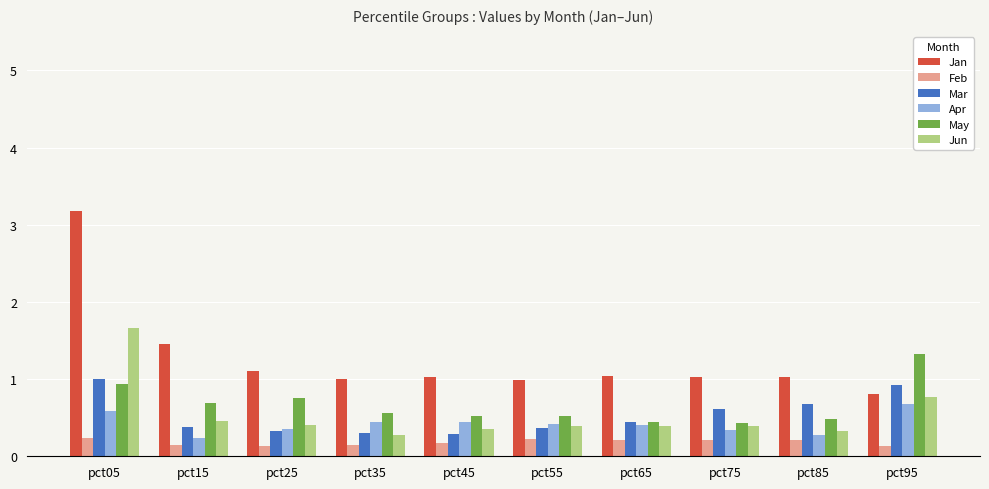

What value does the Apr series have at pct15?

0.2